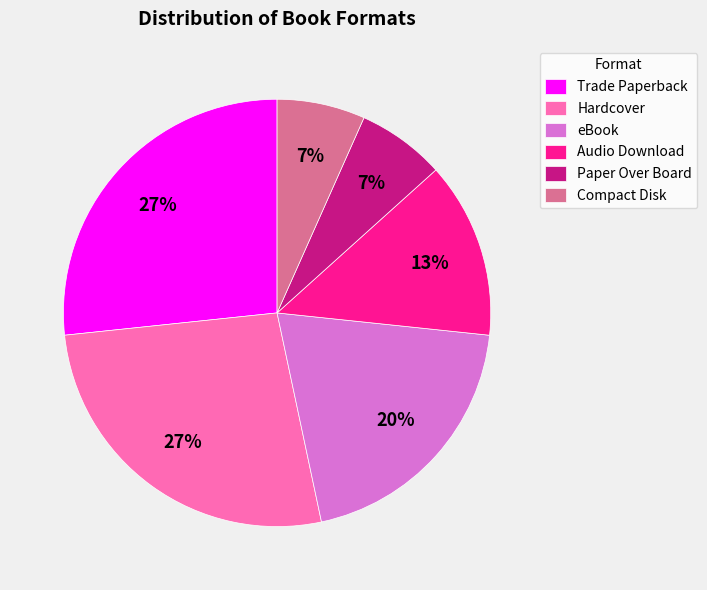

Is the sum of Hardcover and Compact Disk greater than half?

No